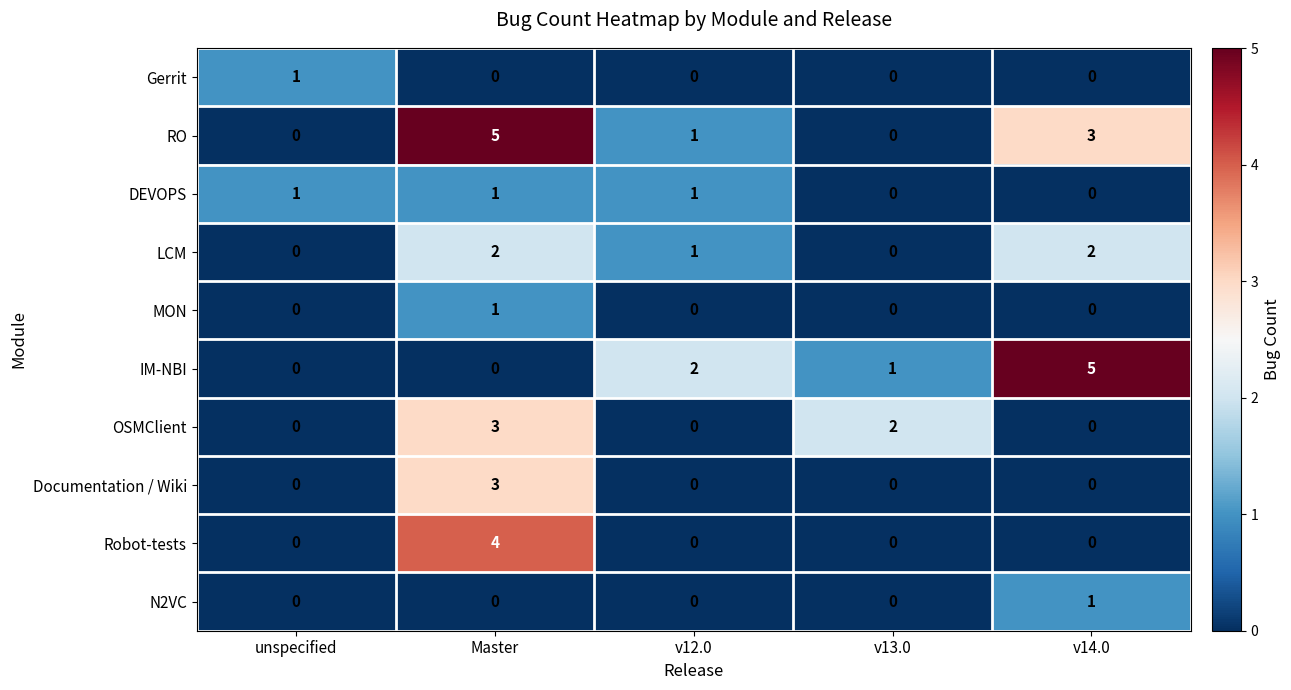

What is the difference between the maximum and minimum values in the OSMClient series?

3